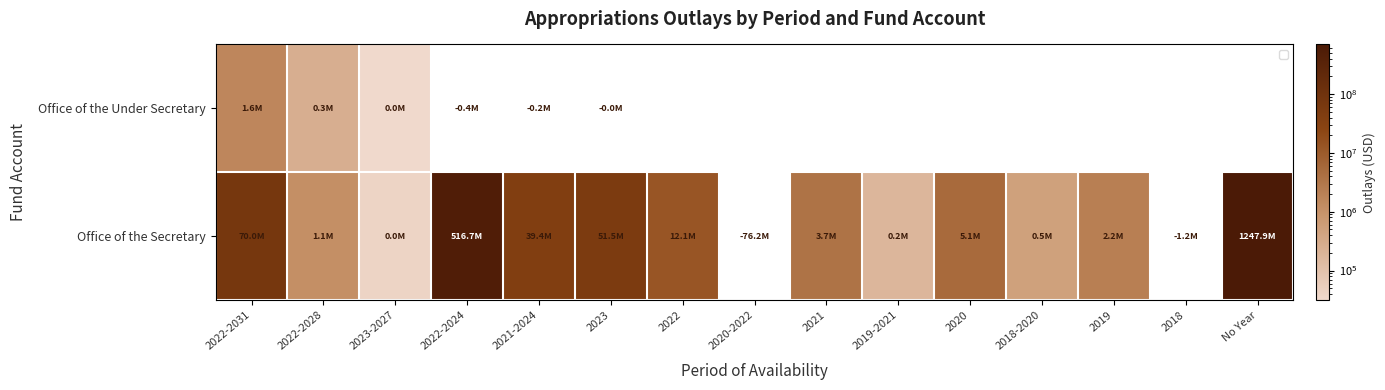

What is the change in value from 2021-2024 to 2022?

+192267.9